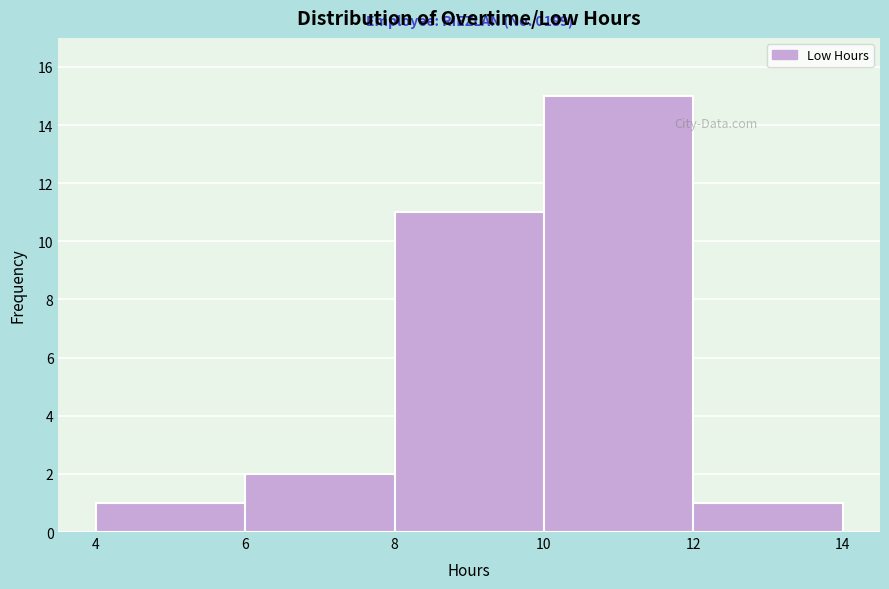

Over which range of the x-axis is the bar tallest?

10 to 12